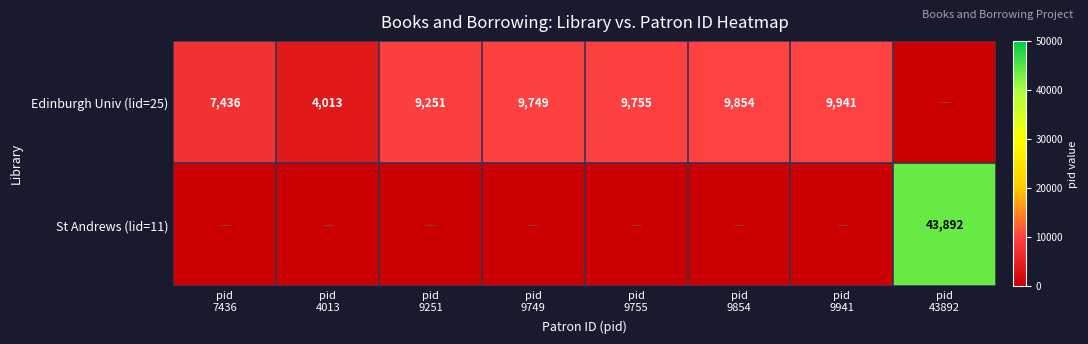

What is the approximate value of Edinburgh Univ (lid=25) at pid 4013?

4013.0